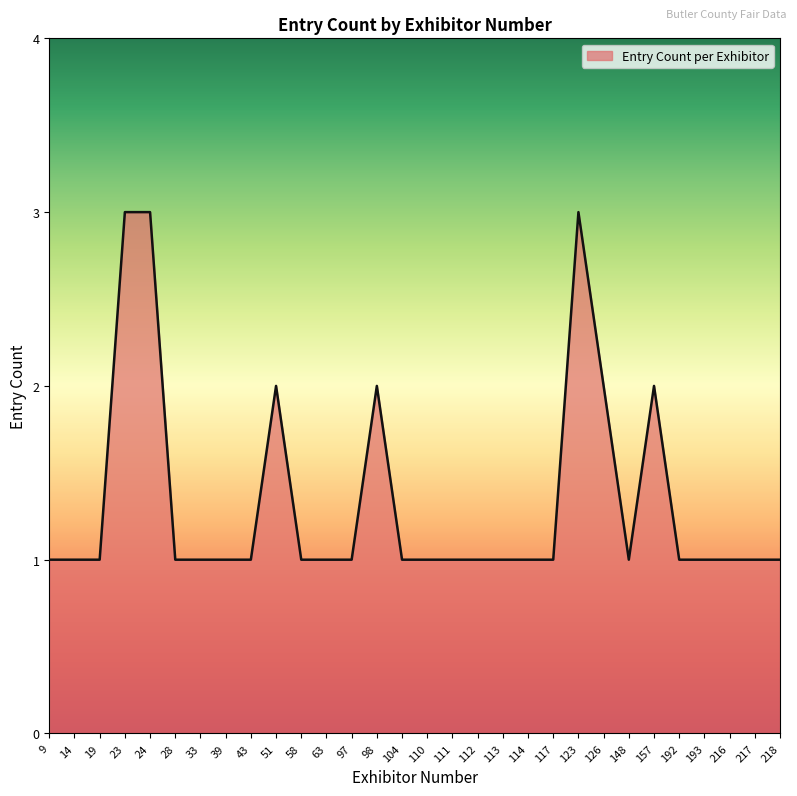

The value at 114 is 0. True or false?

False